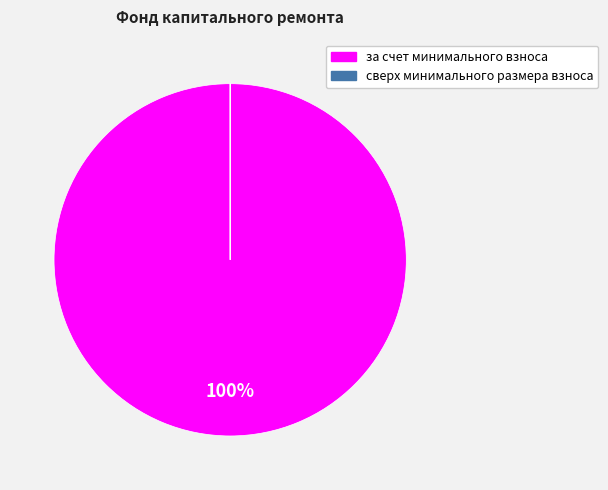

Is it true that за счет минимального взноса is 100% of the pie?

True